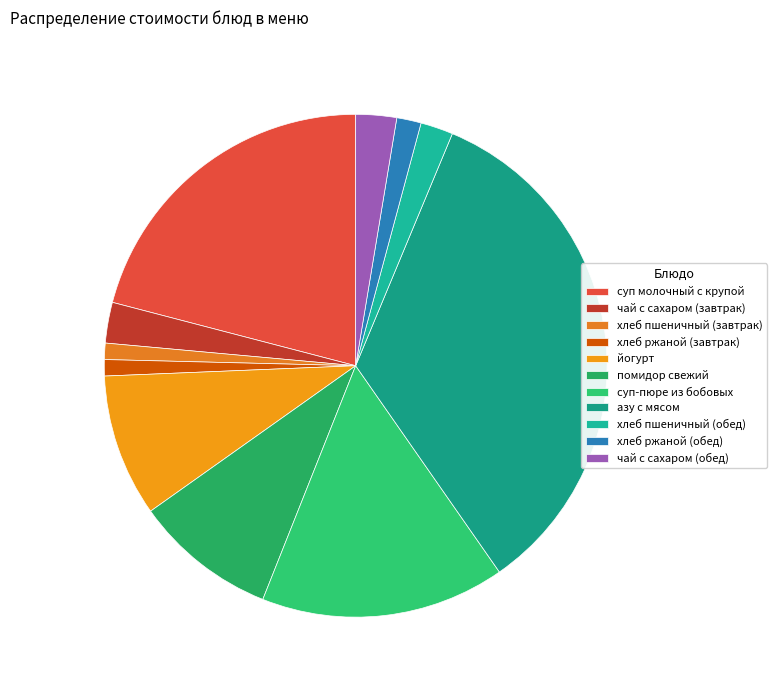

To the nearest percent, what is the difference between the хлеб ржаной (обед) and суп-пюре из бобовых slice percentages?

14%